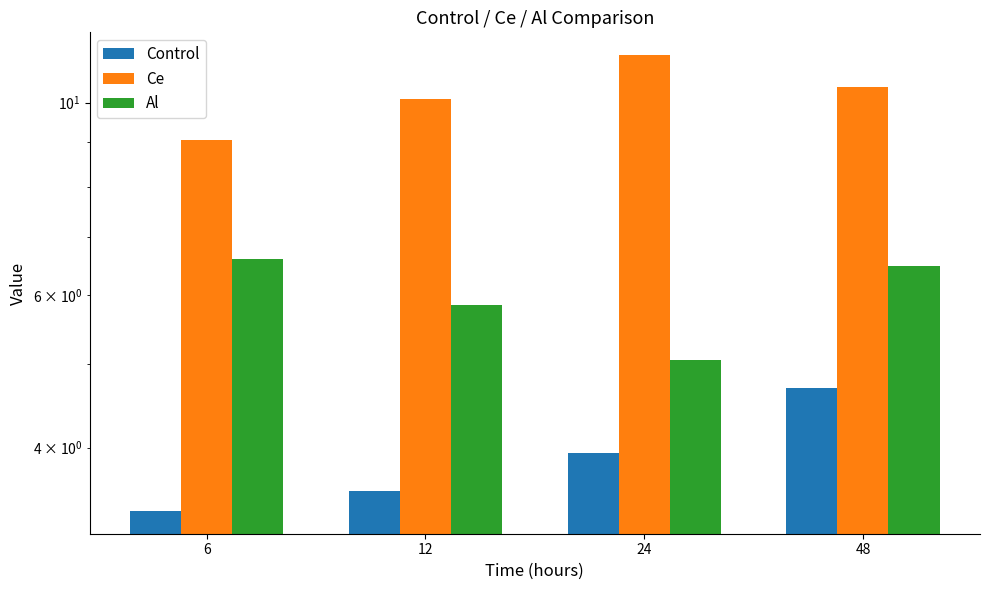

What is the difference between the second highest and second lowest values in the Control series?

0.4